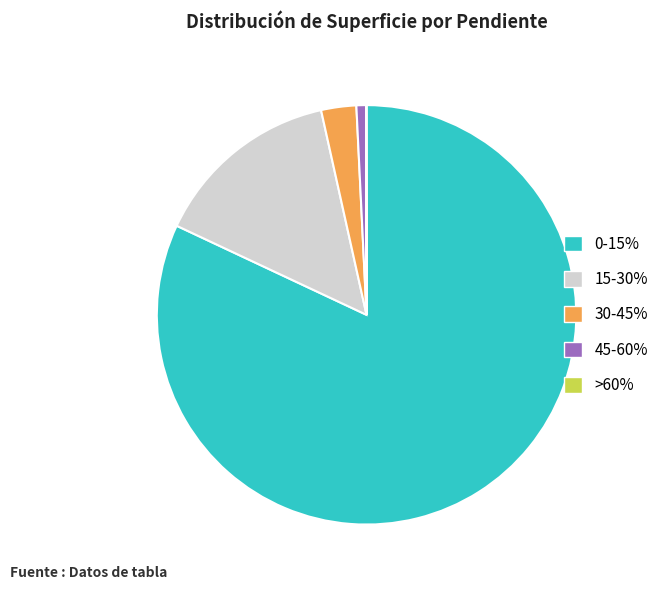

Is there a majority slice in this chart?

Yes